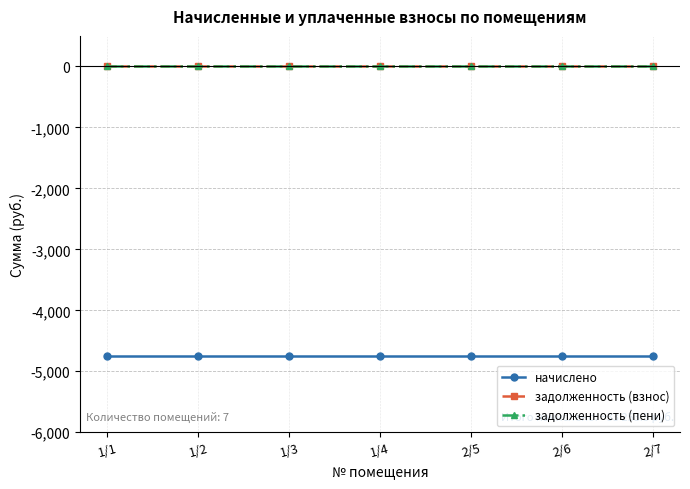

What position from the right is 1/2?

6